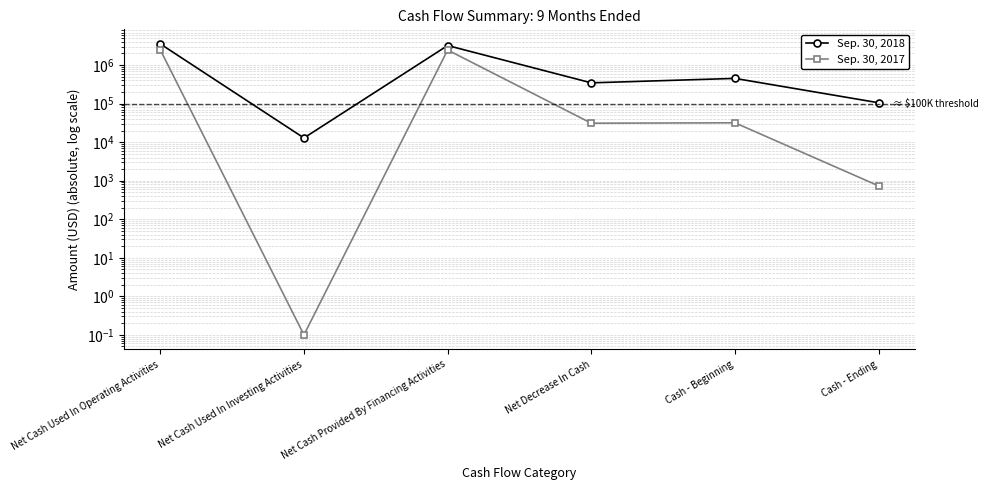

Rank the series at Net Cash Provided By Financing Activities from lowest to highest value.

Sep. 30, 2017, Sep. 30, 2018